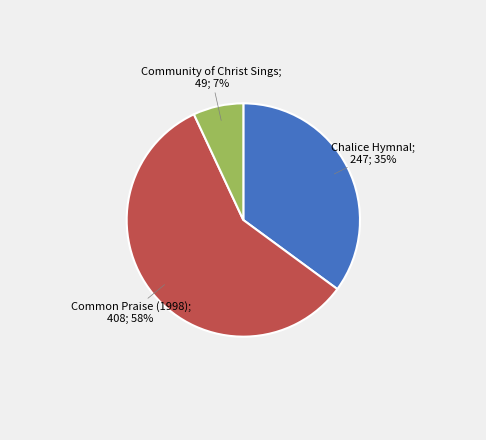

Does any single category account for the majority?

Yes